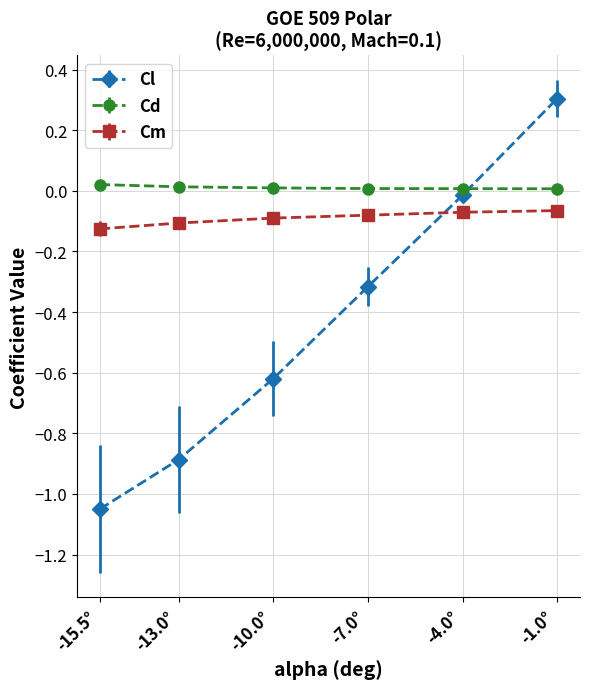

List the series in order of their peak value, lowest first.

Cm, Cd, Cl